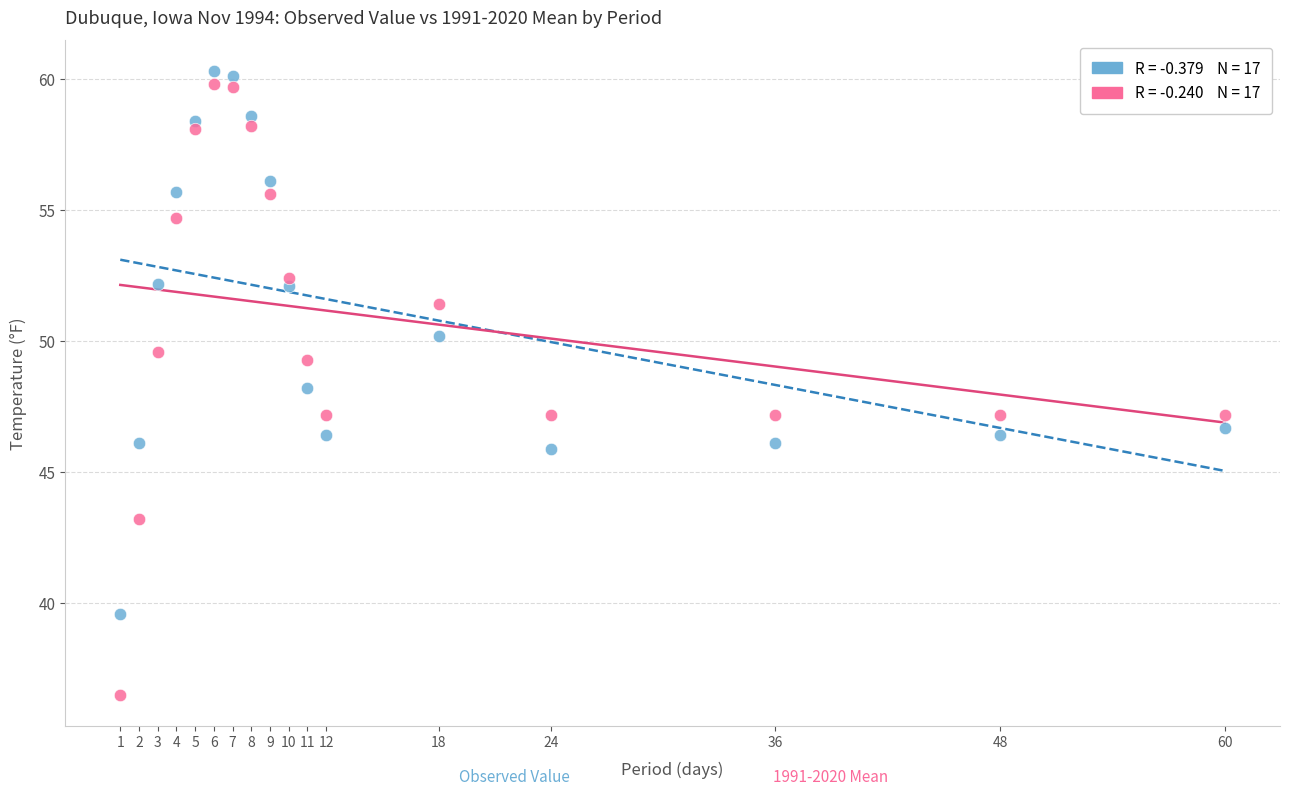

Across all data points, what is the range of Y values (max minus min)?

23.8